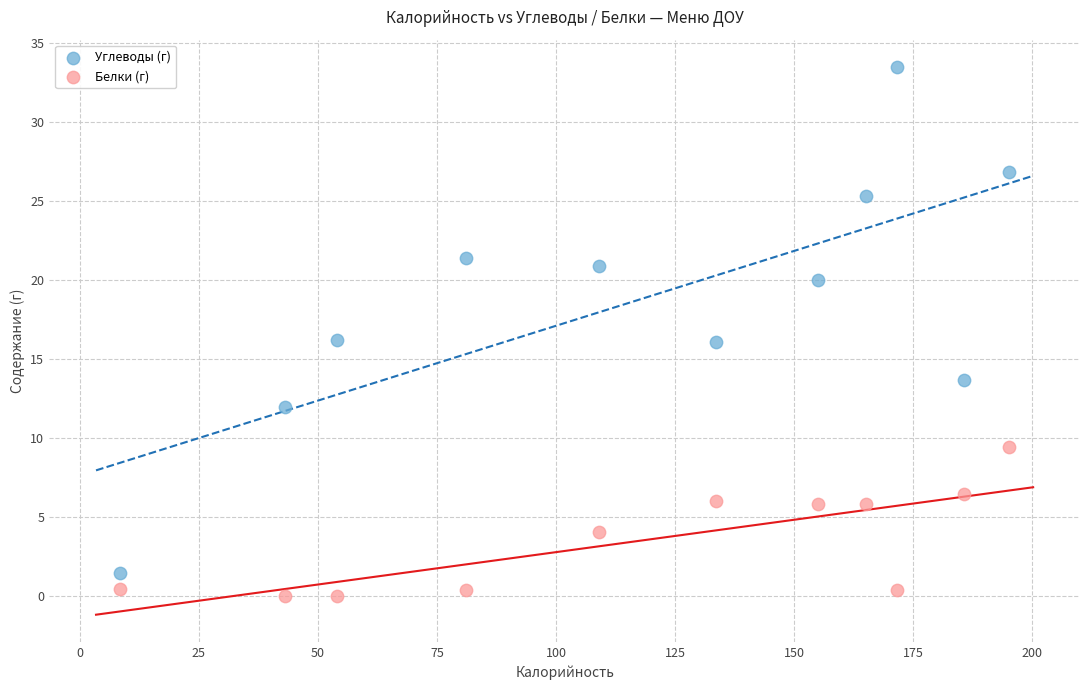

Which series has the largest Y range (max minus min)?

Углеводы (г)